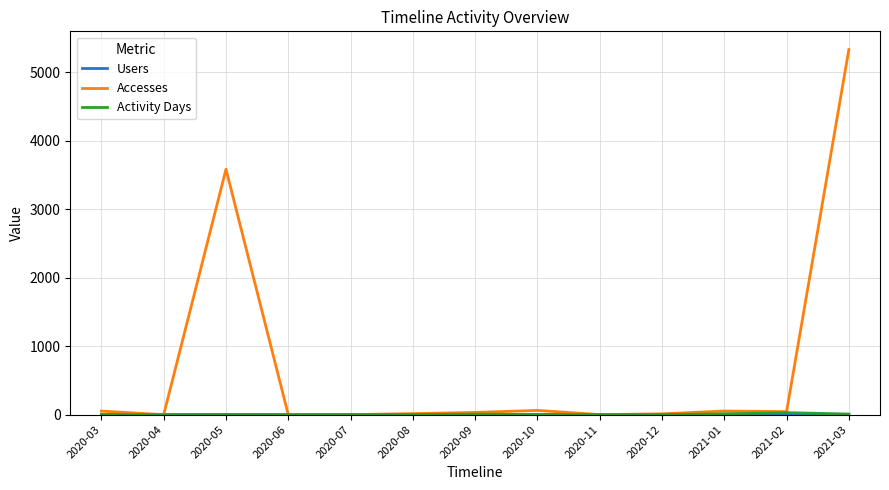

Does the chart have visible grid lines?

Yes